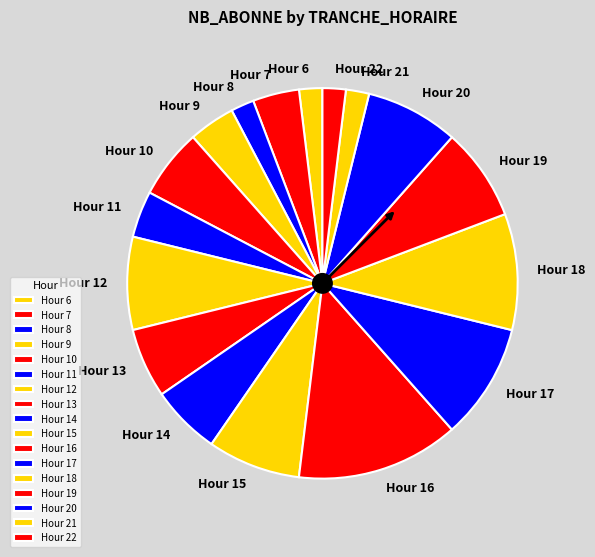

Is the sum of Hour 10 and Hour 17 greater than half?

No